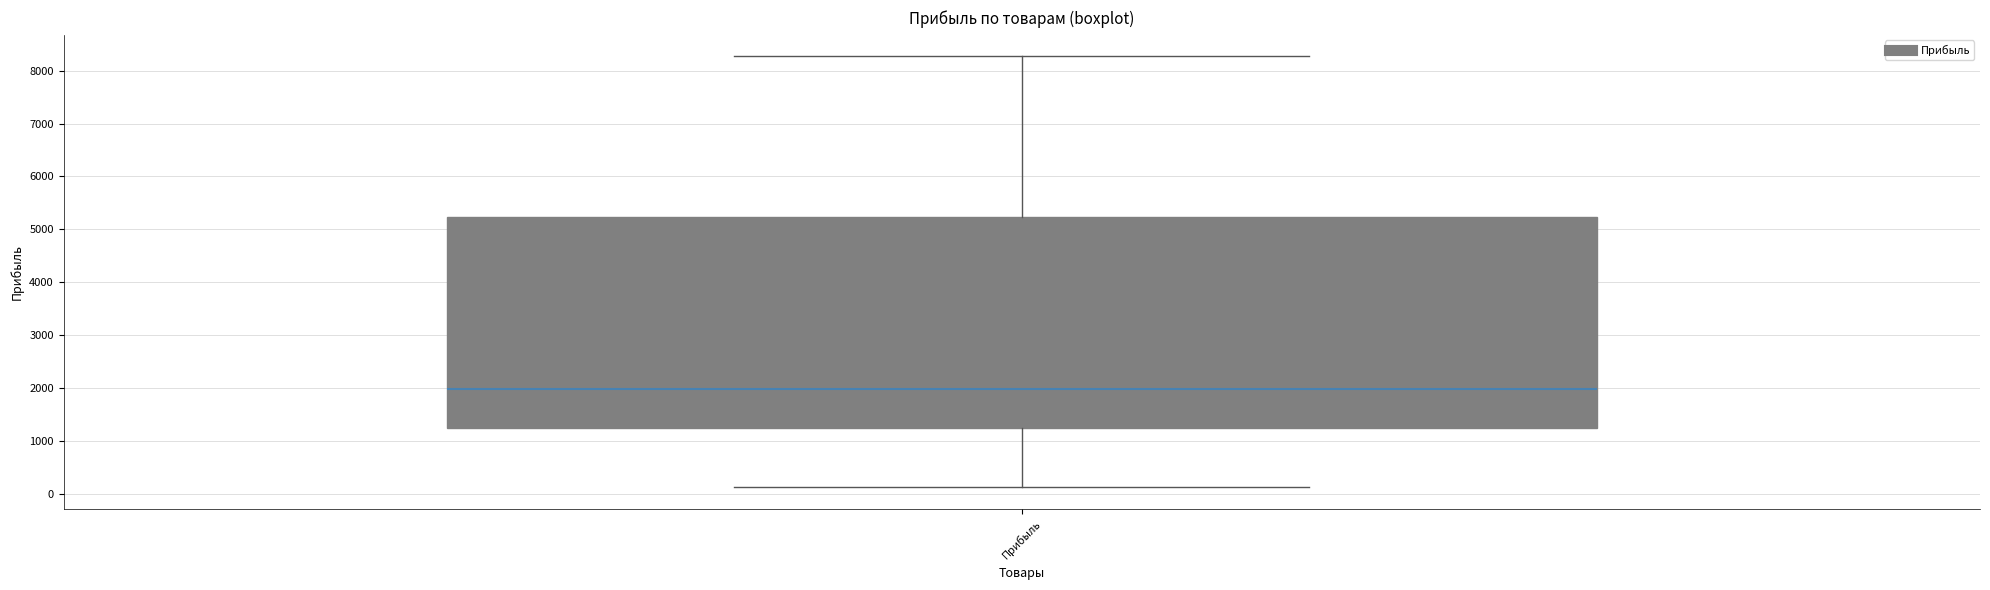

Where does the median line of the box for Прибыль sit on the y-axis? The values are not printed on the chart, so give them approximately, as read against the axis.

2000